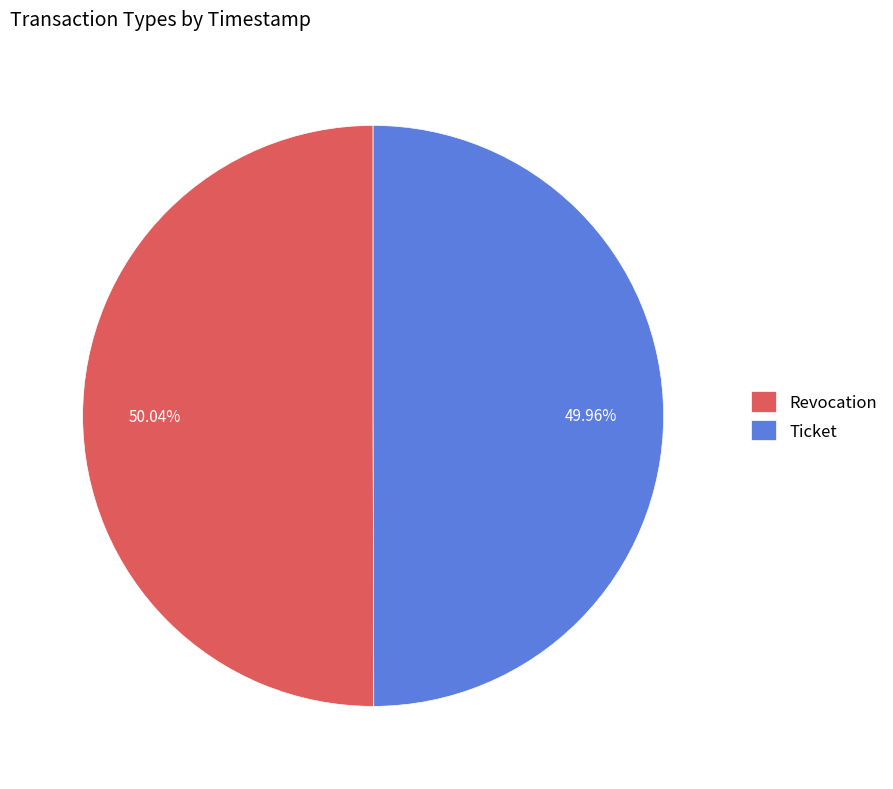

What percentage is the Revocation slice, to the nearest percent?

50%